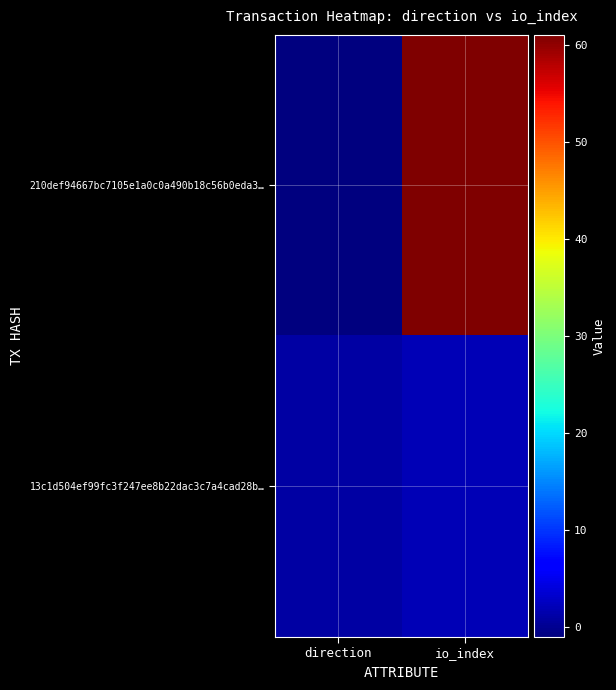

What is the maximum value shown in the chart?

61